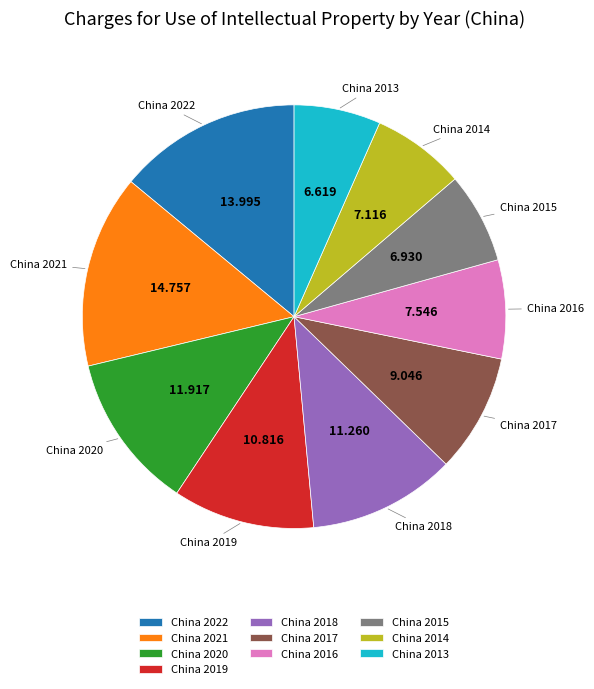

Combined, do China 2018 and China 2022 account for over 50%?

No